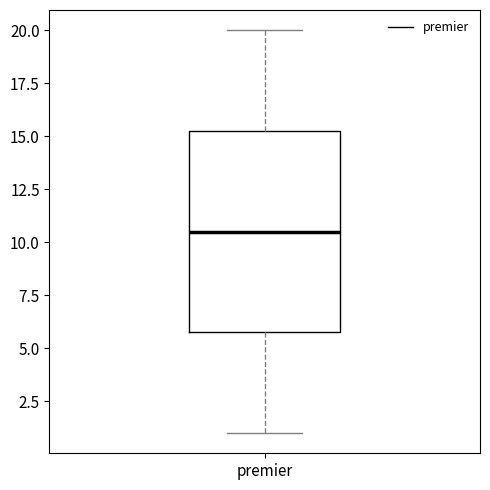

Transcribe this box plot: give where the median line is, the range the box spans, and where the two whiskers end, as read against the y-axis. The values are not printed on the chart, so give them approximately, as read against the axis.

median 10.5, box 6.0 to 15.5, whiskers 1.0 to 20.0